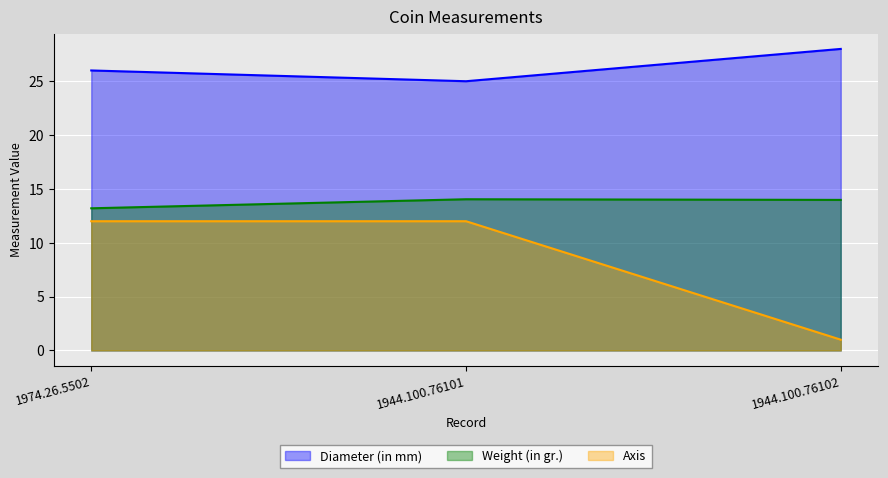

Is it true that Axis equals 12.0 at 1974.26.5502?

True